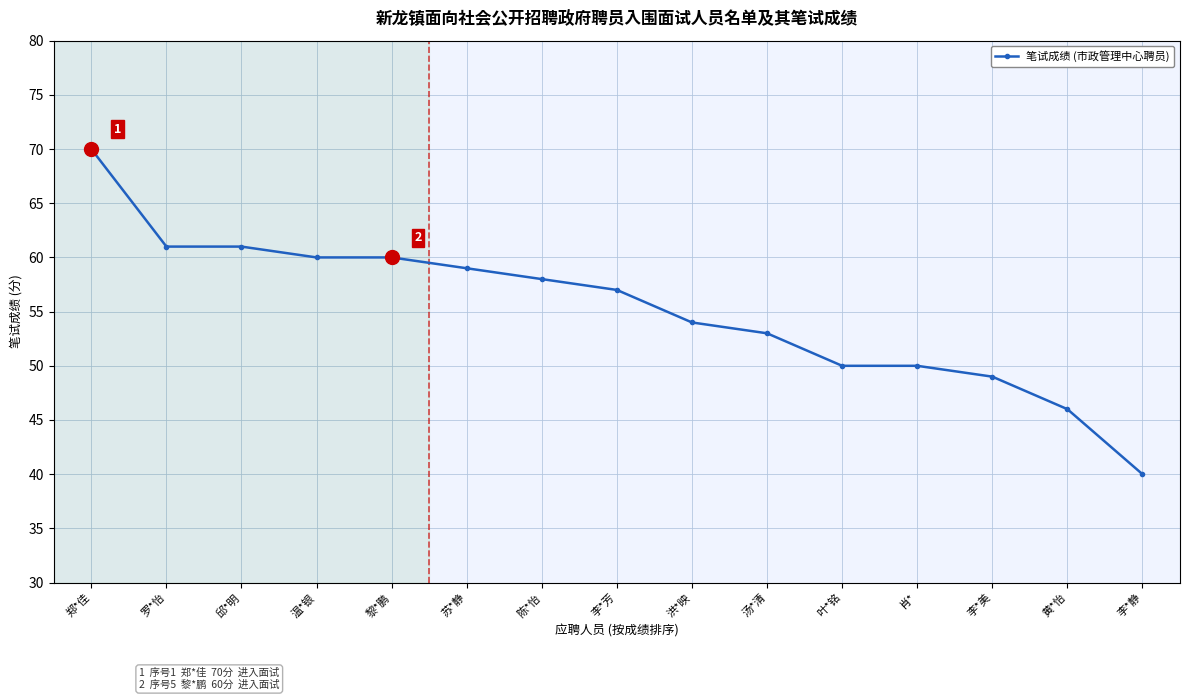

Reading right to left, list all the values displayed in this chart.

李*静=40	黄*怡=46	李*美=49	肖*=50	叶*铭=50	汤*清=53	洪*映=54	李*芳=57	陈*怡=58	苏*静=59	黎*鹏=60	温*银=60	邱*明=61	罗*怡=61	郑*佳=70